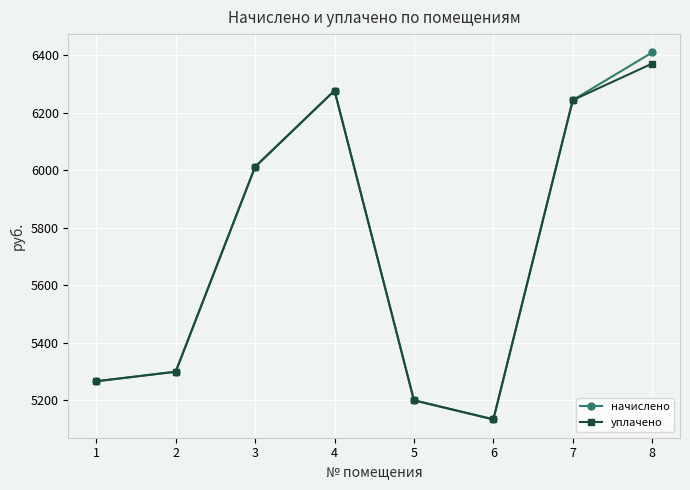

Does the chart display data point markers on the line(s)?

Yes